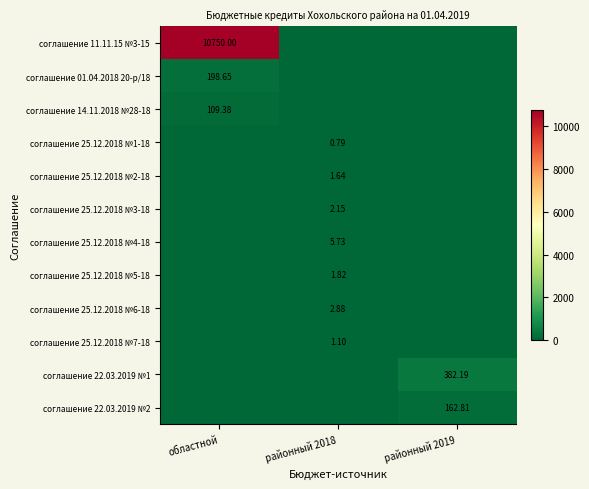

What is the sum of the соглашение 25.12.2018 №6-18 values at районный 2019 and районный 2018?

2.9